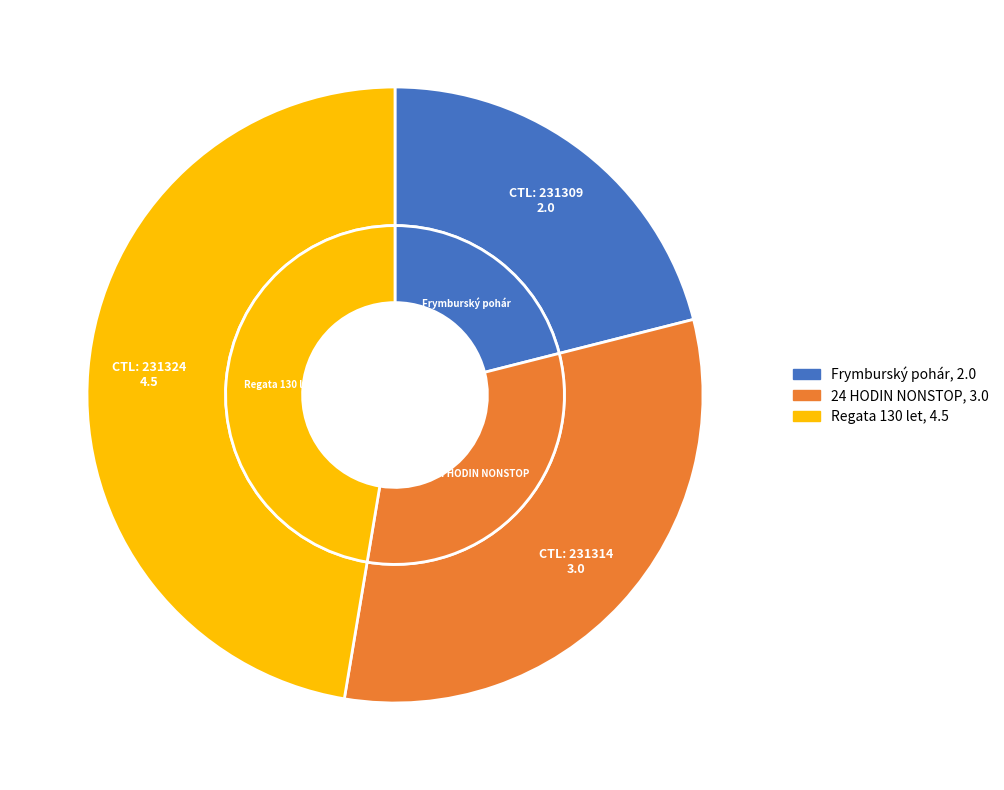

What portion of the pie excludes 231314?

68.4%